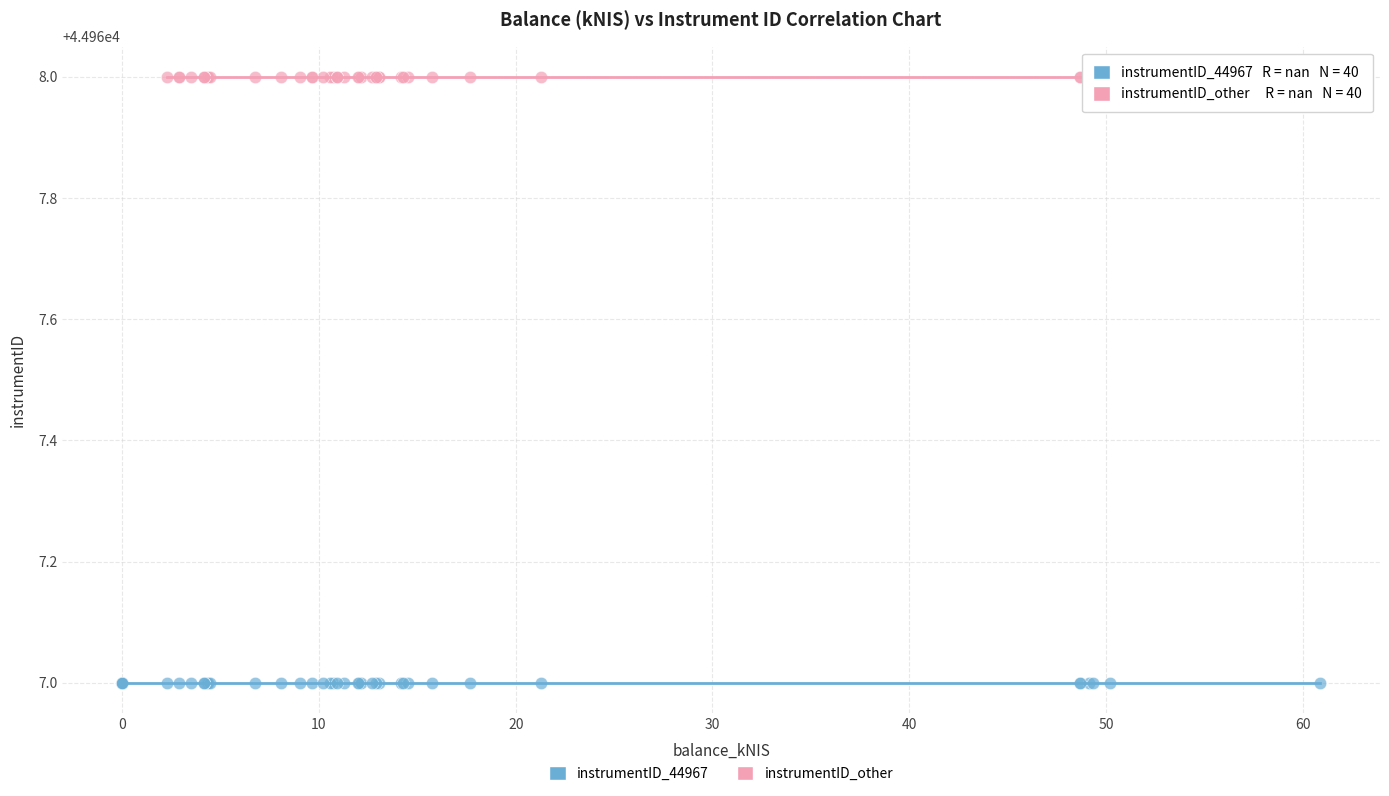

Which series contains the lowest Y value?

instrumentID_44967